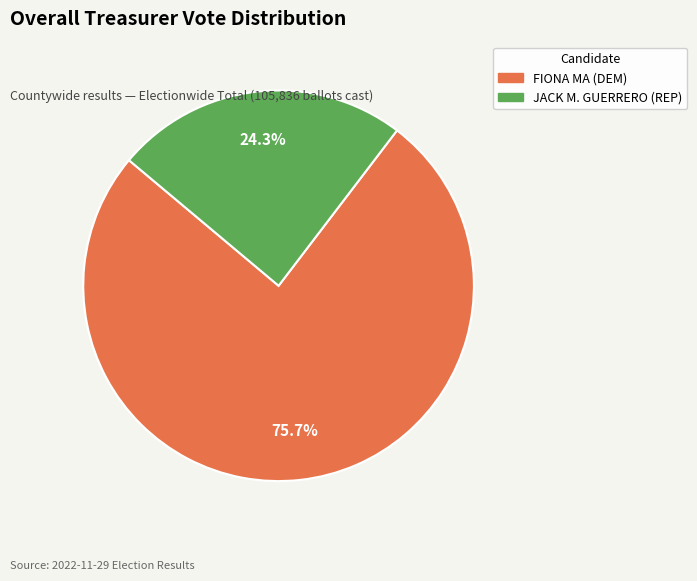

To the nearest percent, what is the difference between the largest and smallest slice percentages?

51%